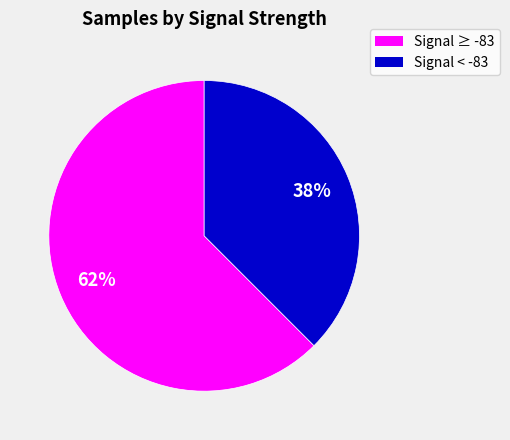

Does any single category account for the majority?

Yes